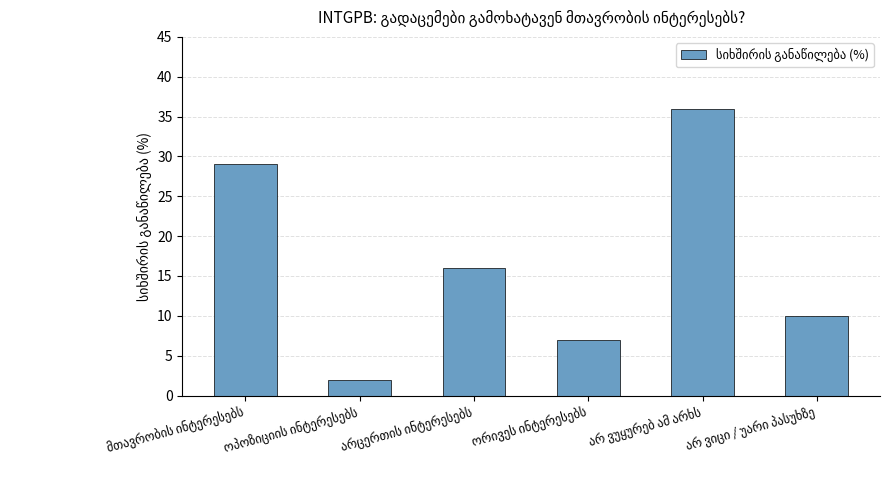

What is the value of the 3rd bar from the left?

16